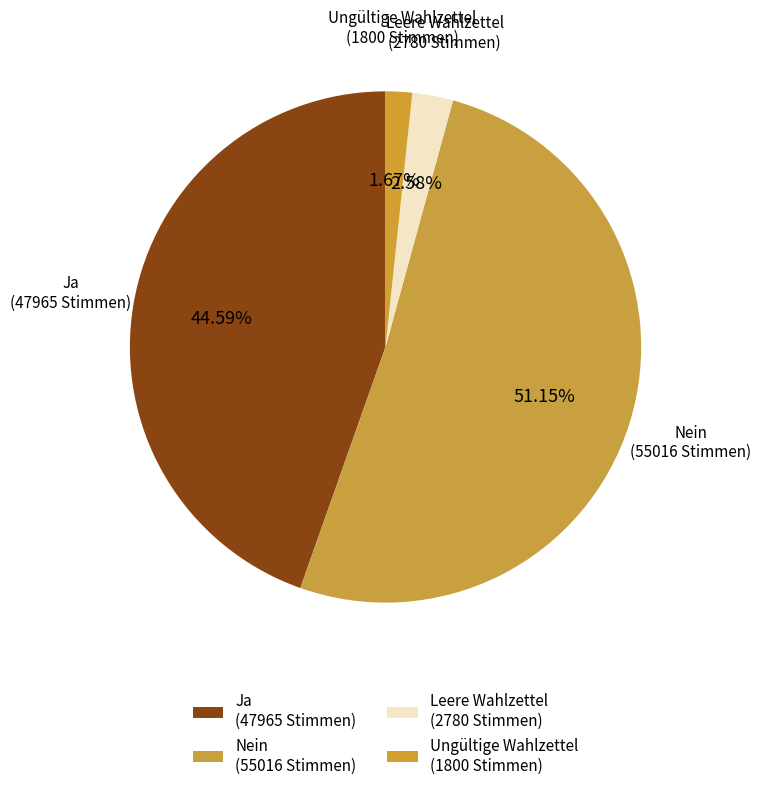

Count the number of slices in the pie.

4